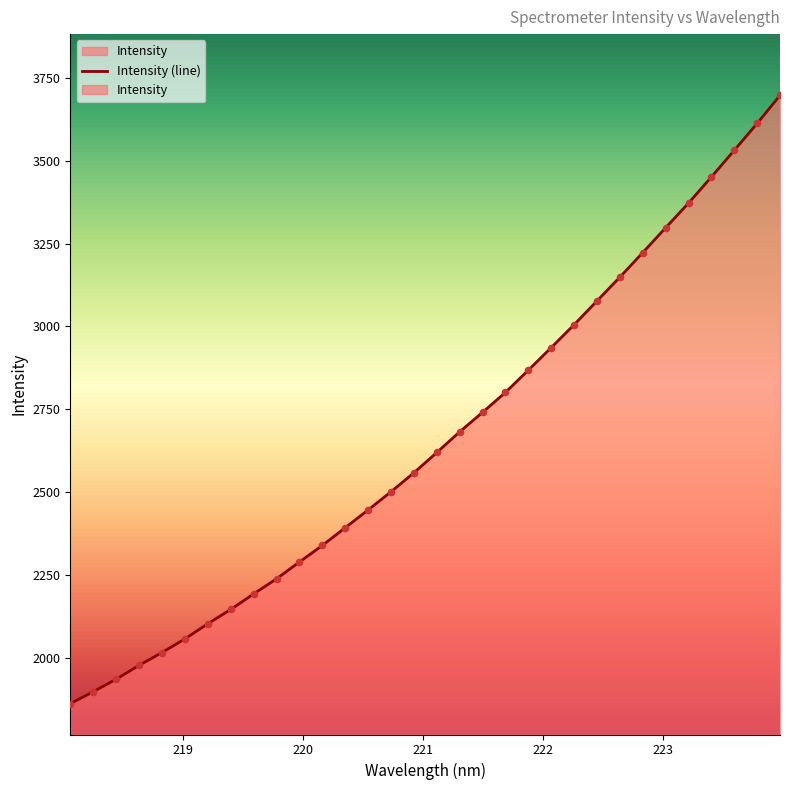

What is the change in value from 220.7354 to 223.9802?

+1196.1